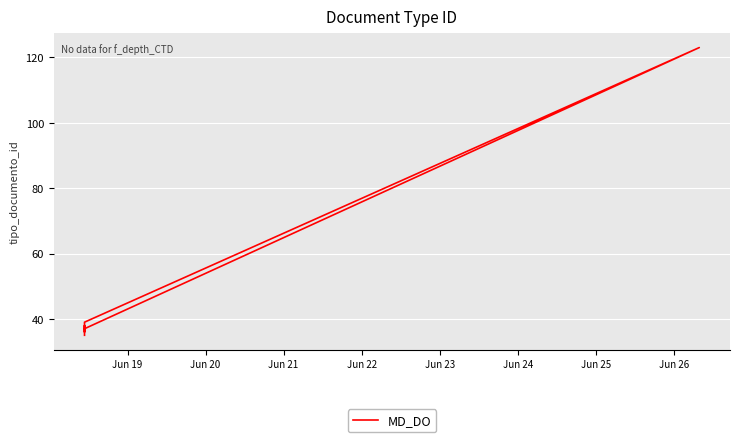

Reading left to right, extract all data points from this chart.

35	38	36	39	123	37